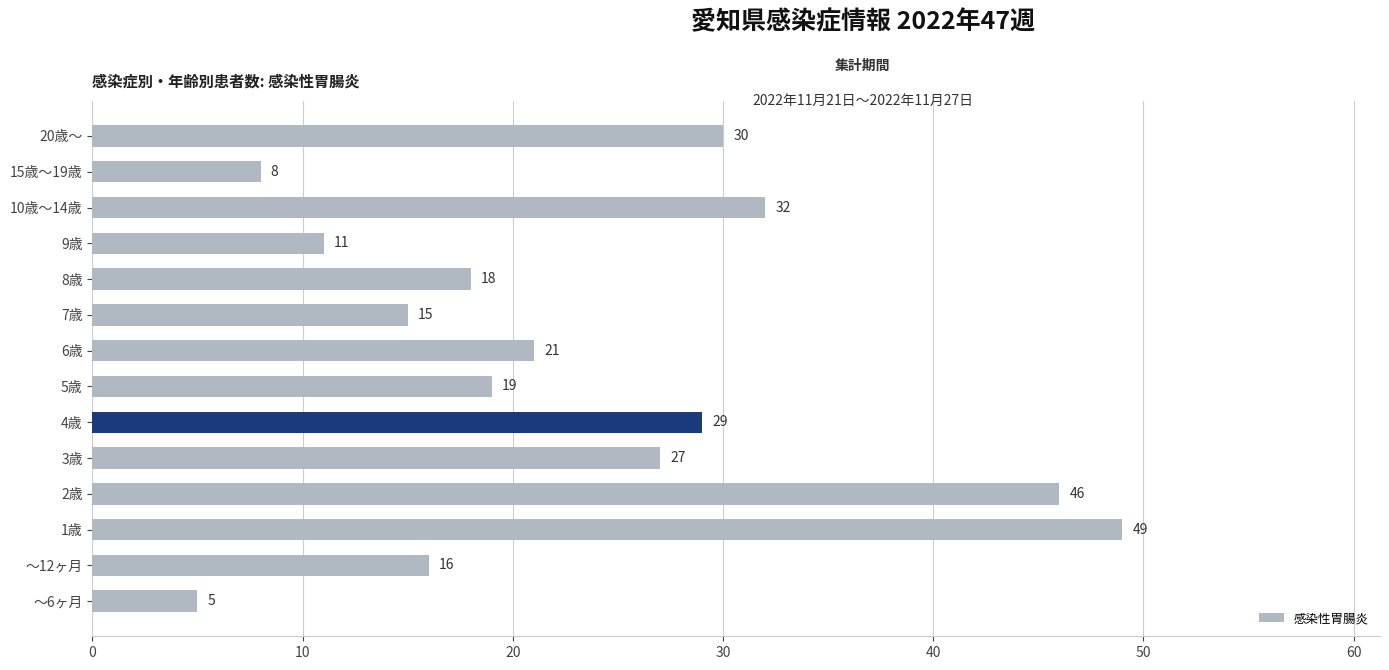

What is the difference between the maximum and minimum values?

44